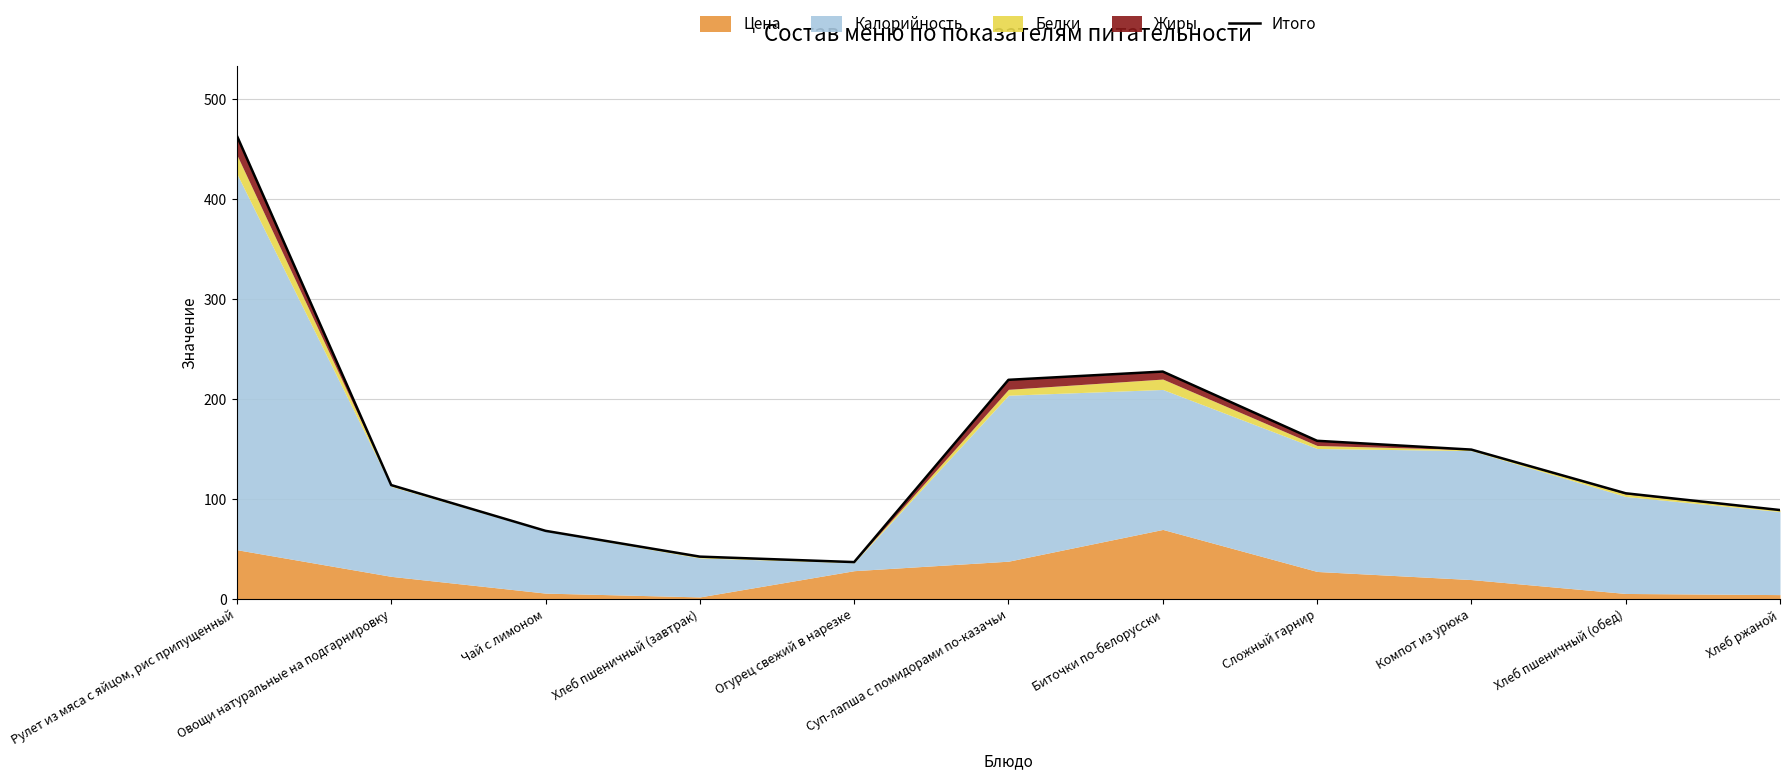

What is the greatest value displayed?

463.5